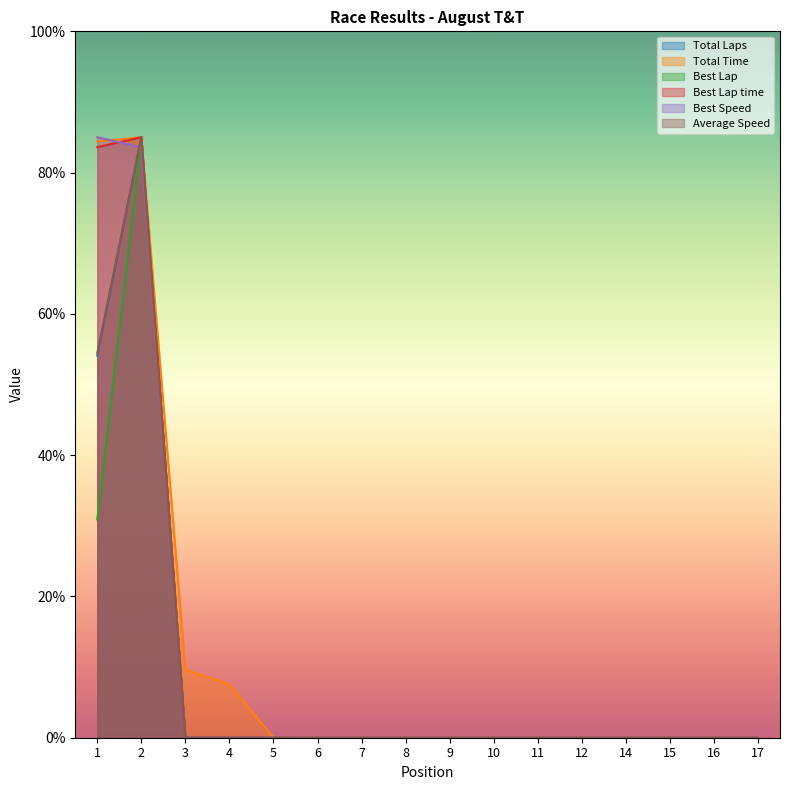

How many data points does each series have?

16